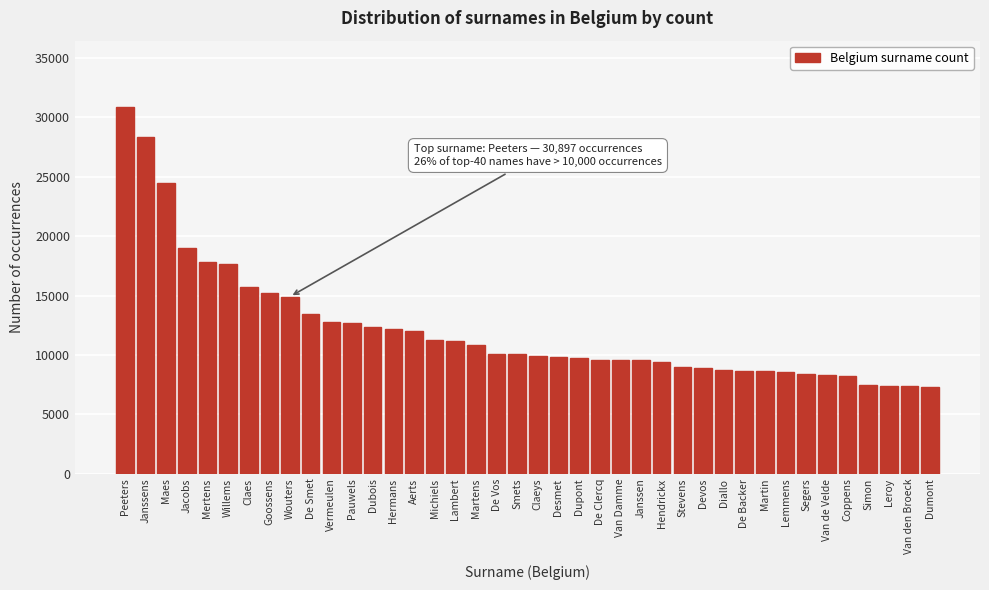

The chart shows a value of 12831 at Stevens. True or false?

False